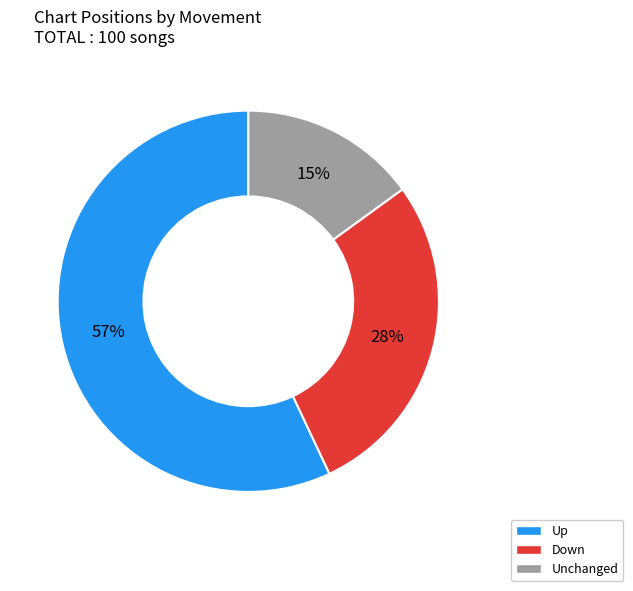

Is there any slice that represents more than half of the pie?

Yes